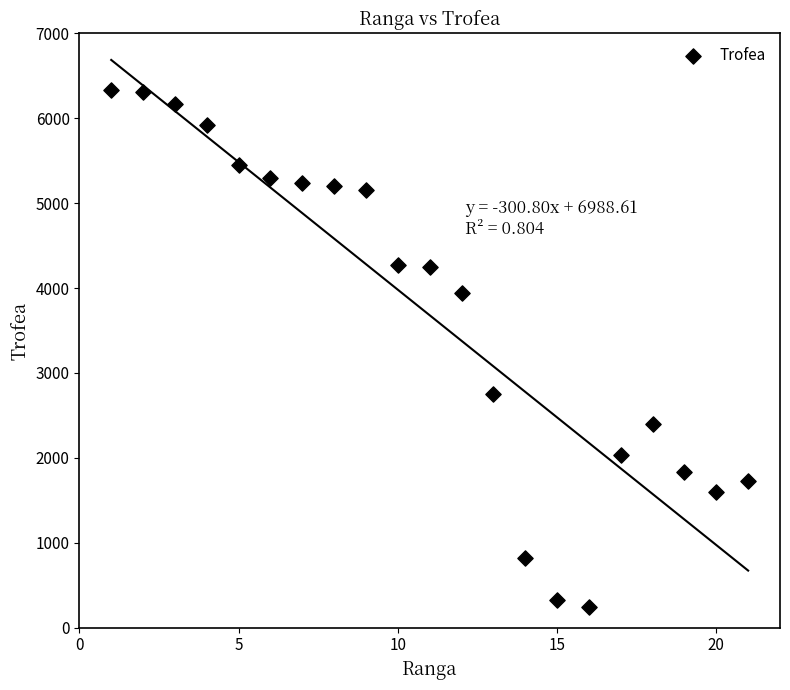

What is the range of X values (max minus min)?

20